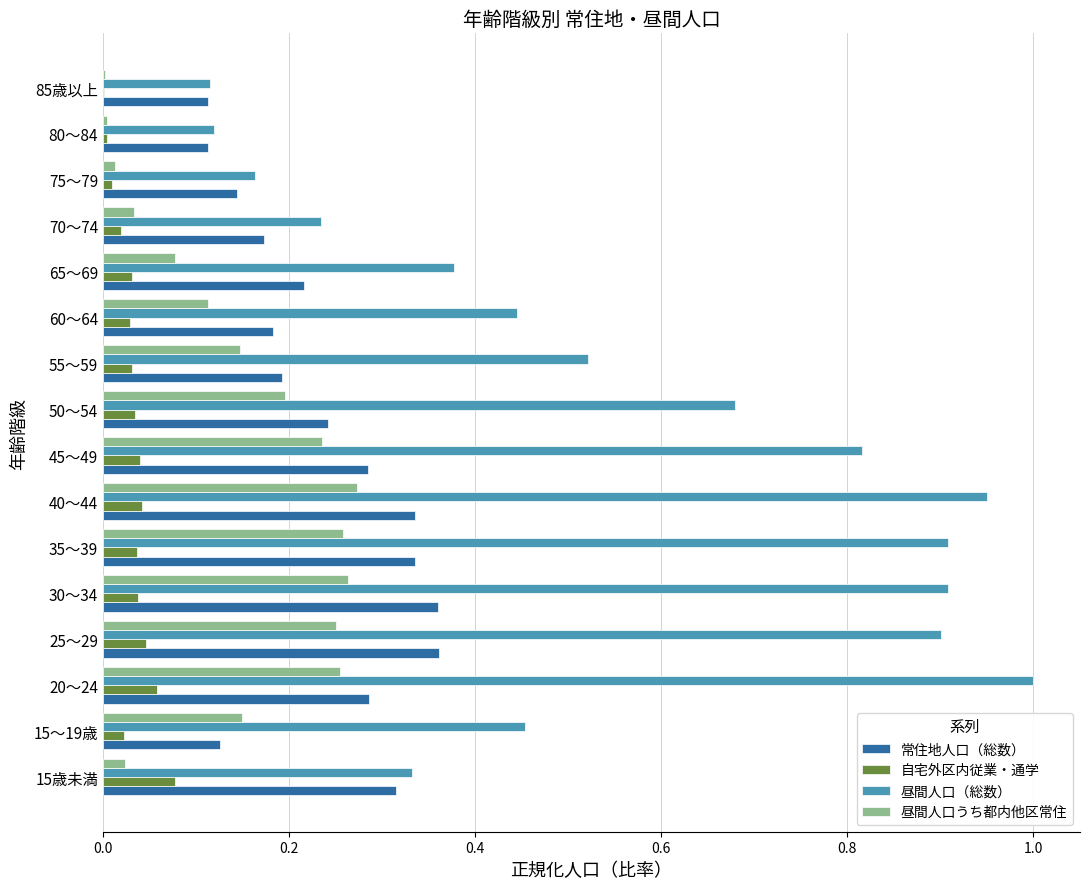

How many data points does each series have?

16